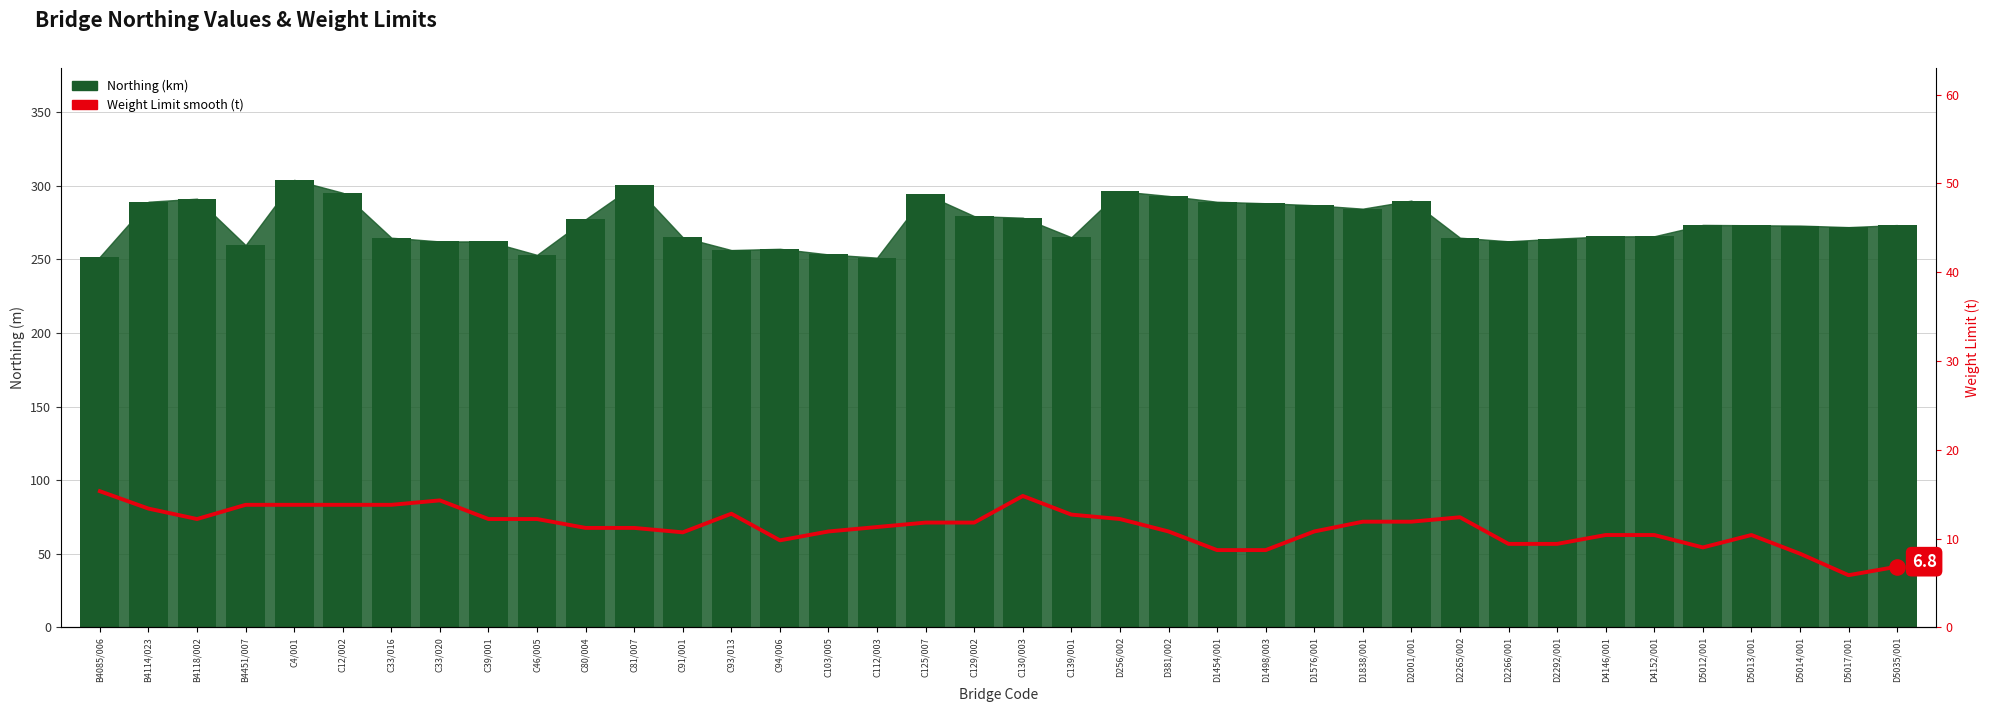

Which series has the largest Y range (max minus min)?

Northing (km)